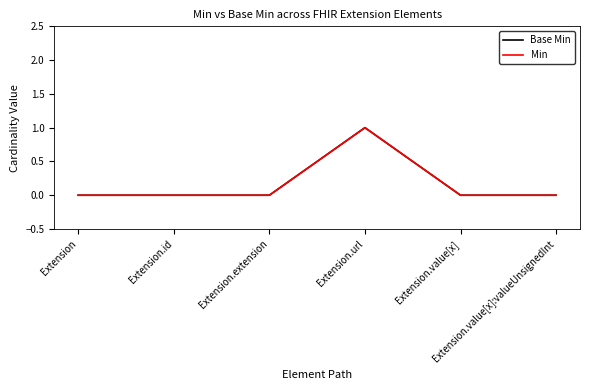

True or false: Min and Base Min intersect in this chart.

False